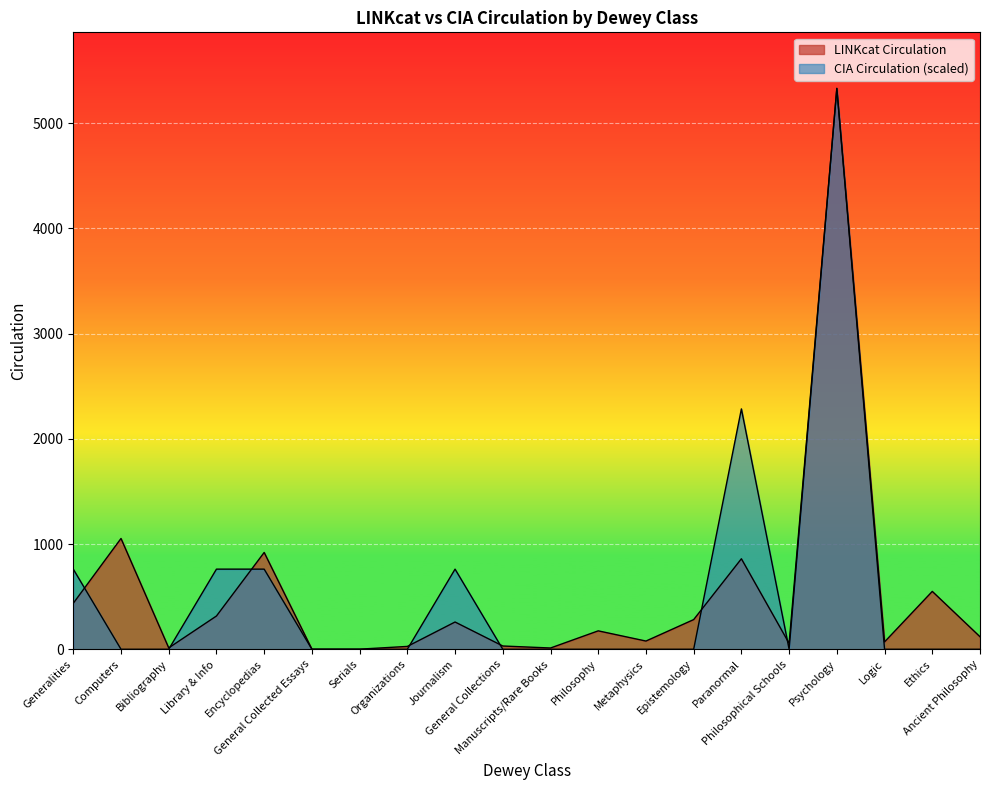

Reading left to right, what are all the values shown in this chart?

LINKcat Circulation: 437.0	1053.0	13.0	316.0	920.0	1.0	1.0	27.0	259.0	31.0	12.0	175.0	78.0	282.0	860.0	56.0	5330.0	70.0	550.0	119.0
CIA Circulation: 761.4	0.0	0.0	761.4	761.4	0.0	0.0	0.0	761.4	0.0	0.0	0.0	0.0	0.0	2284.3	0.0	5330.0	0.0	0.0	0.0